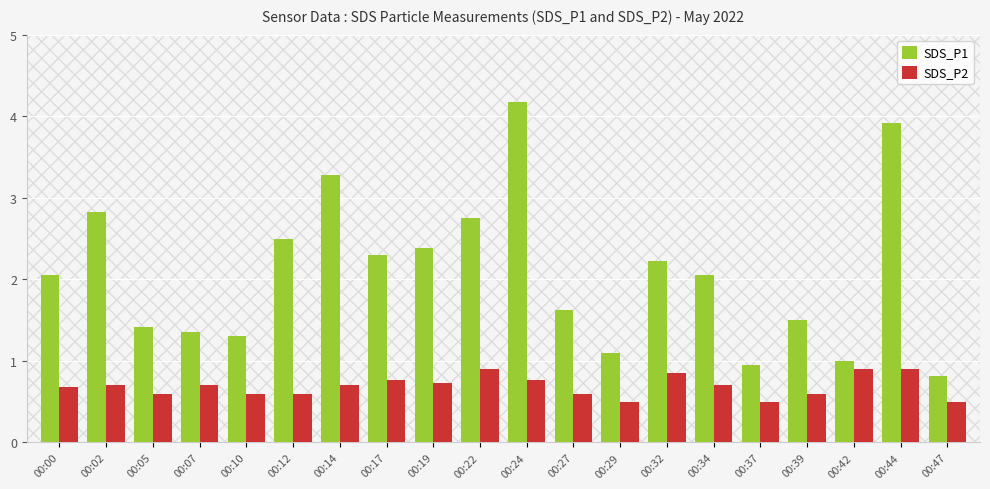

How many data points does each series have?

20